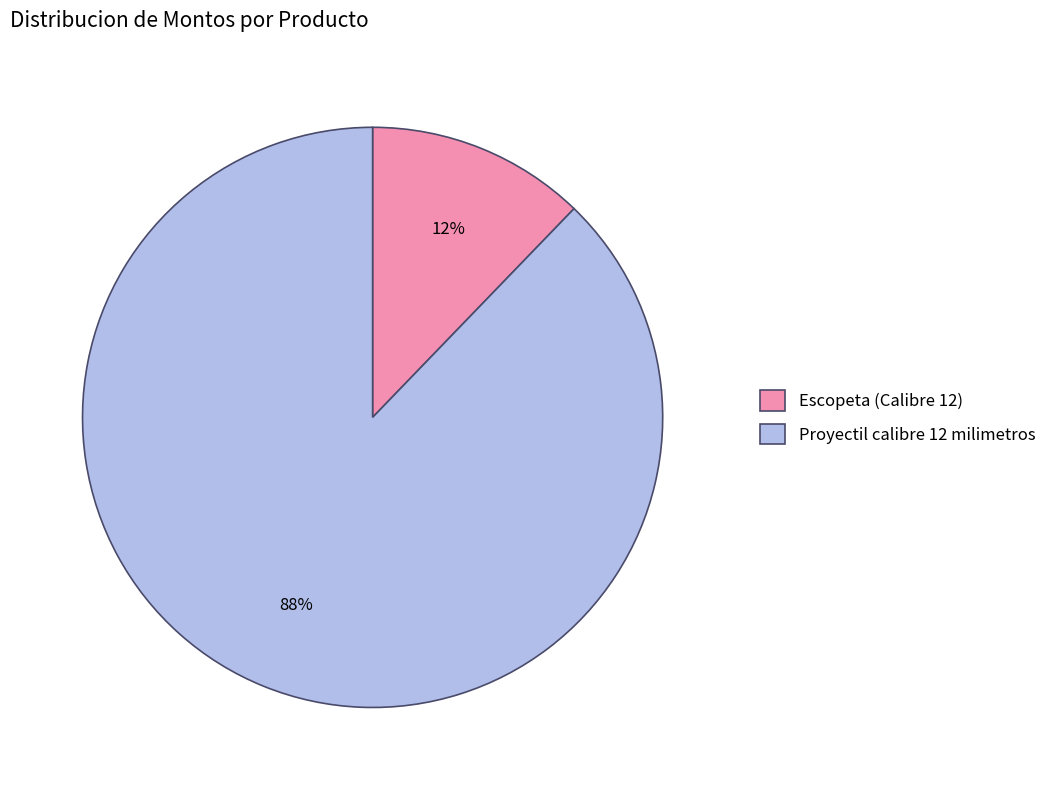

Between Escopeta (Calibre 12) and Proyectil calibre 12 milimetros, which is larger?

Proyectil calibre 12 milimetros